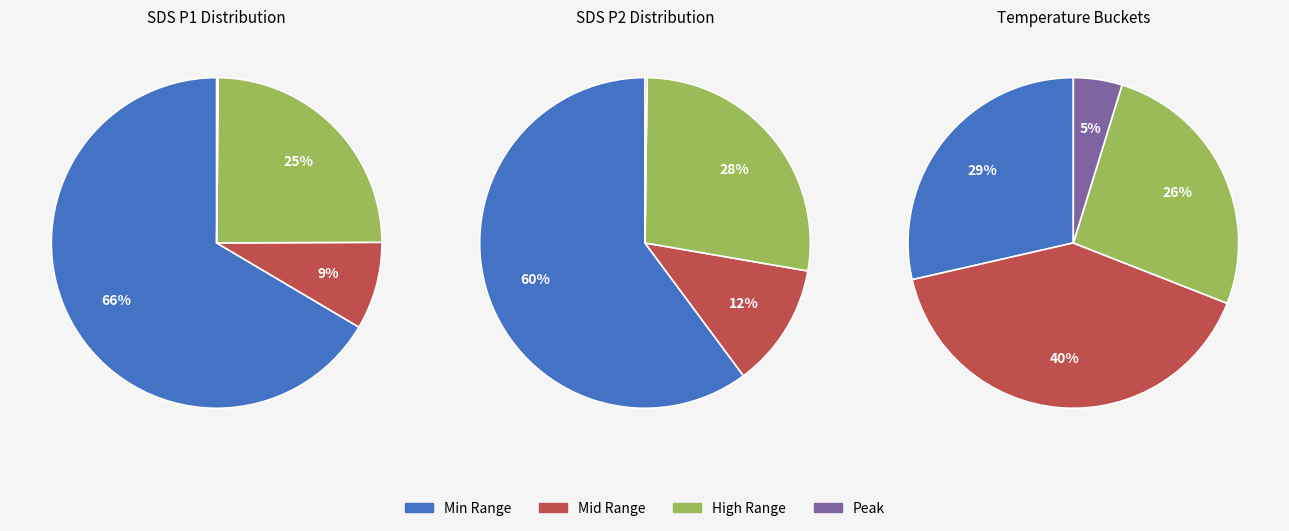

The 34 slice represents 1% of the pie. True or false?

False